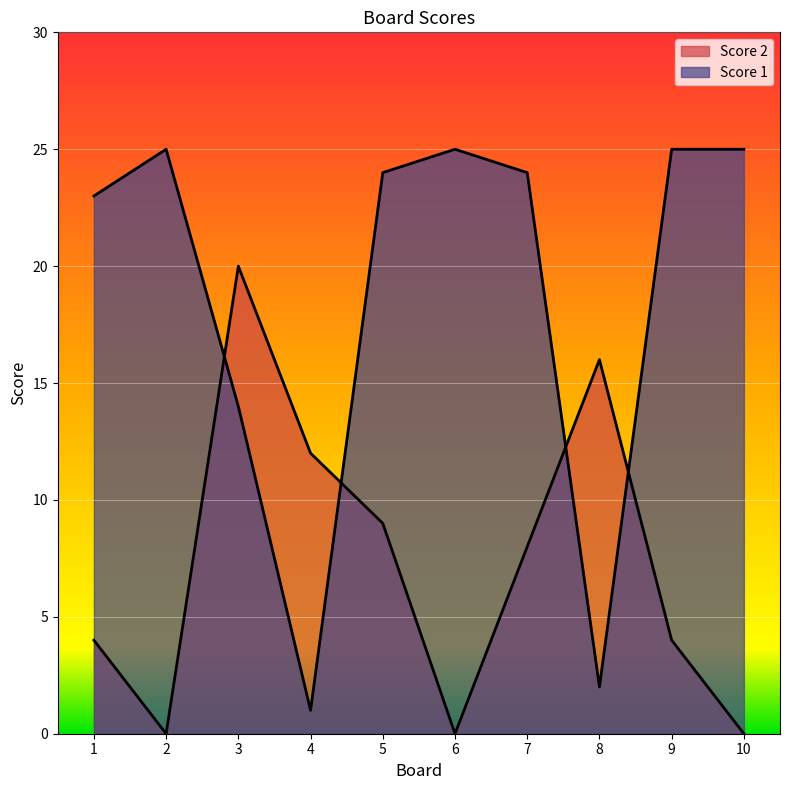

Rank the categories by Score 1 value from lowest to highest.

4, 8, 3, 1, 5, 7, 2, 6, 9, 10